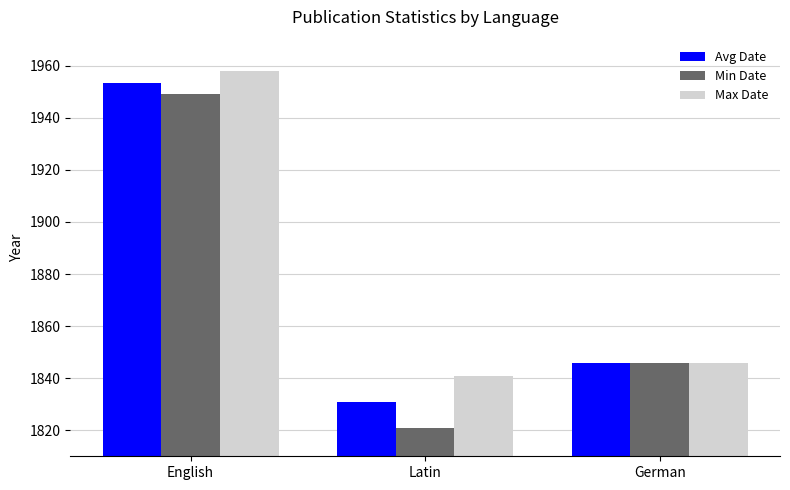

Which series changed the most between Latin and German?

Min Date